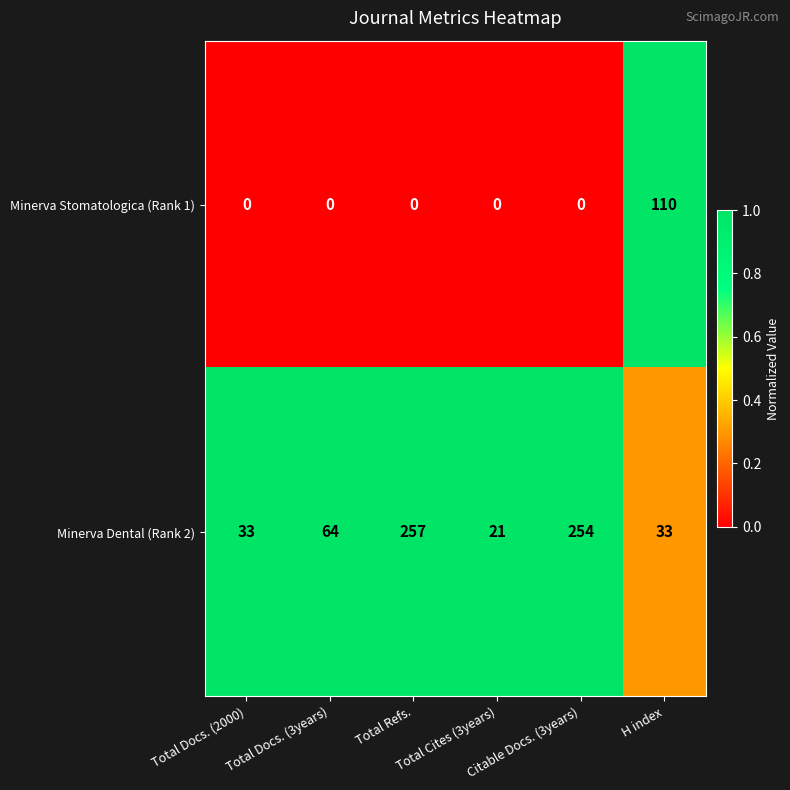

What is the lowest value of the Minerva Dental (Rank 2) series?

21